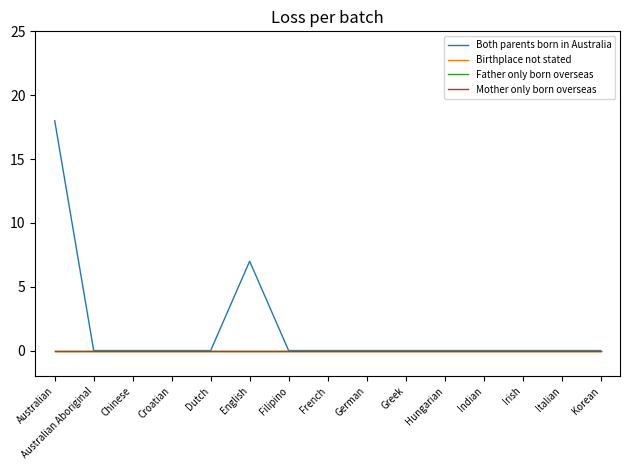

Which series has the widest spread of values?

Both parents born in Australia